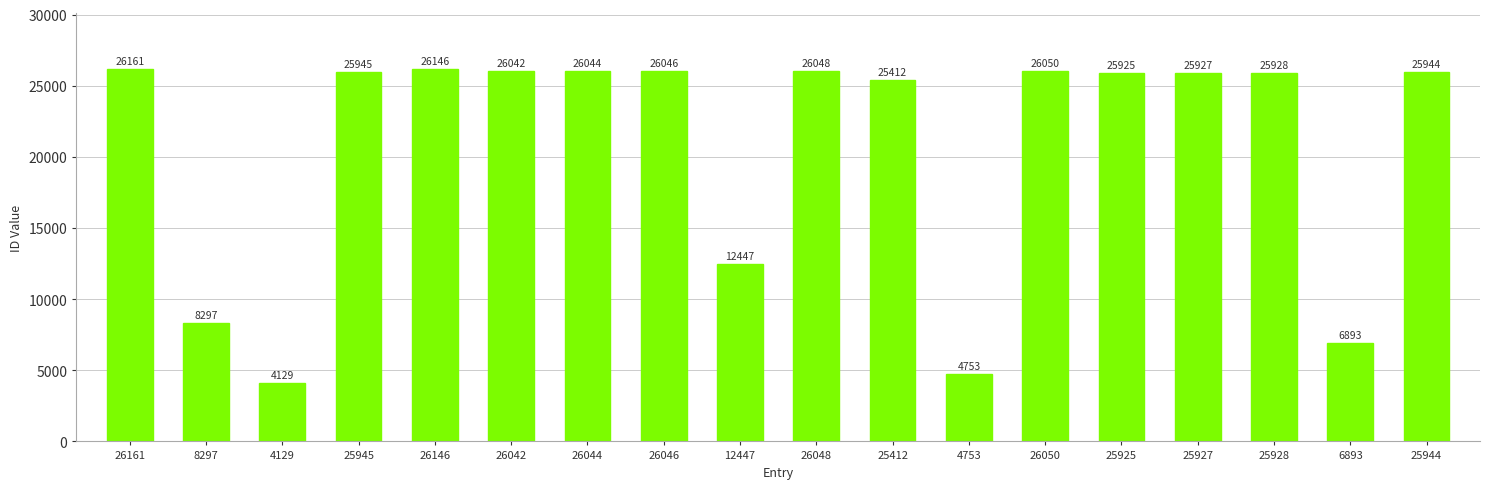

What is the label of the 11th bar from the right?

26046